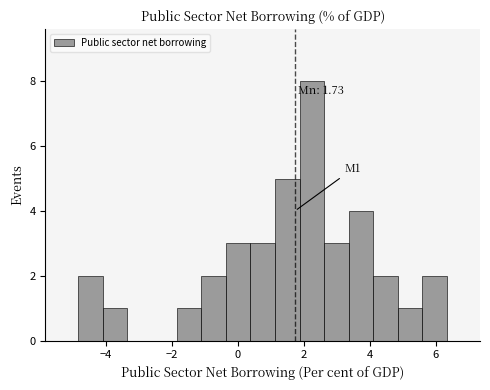

Around what value on the x-axis is the tallest bar? Give the approximate position of its centre, as read against the axis.

2.2